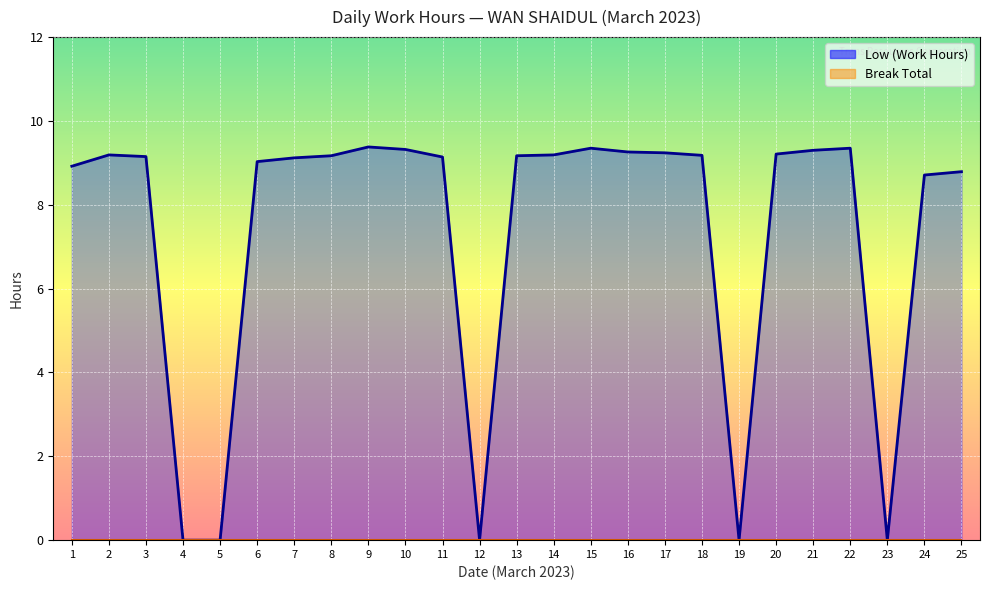

How many interior local peaks does the Low (Hours) series have?

4